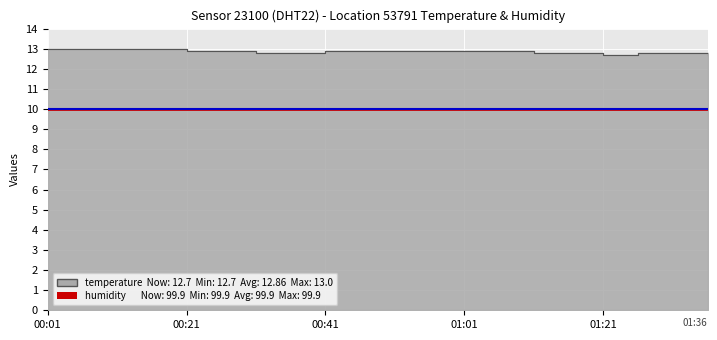

Which label corresponds to the largest value in the chart?

00:01